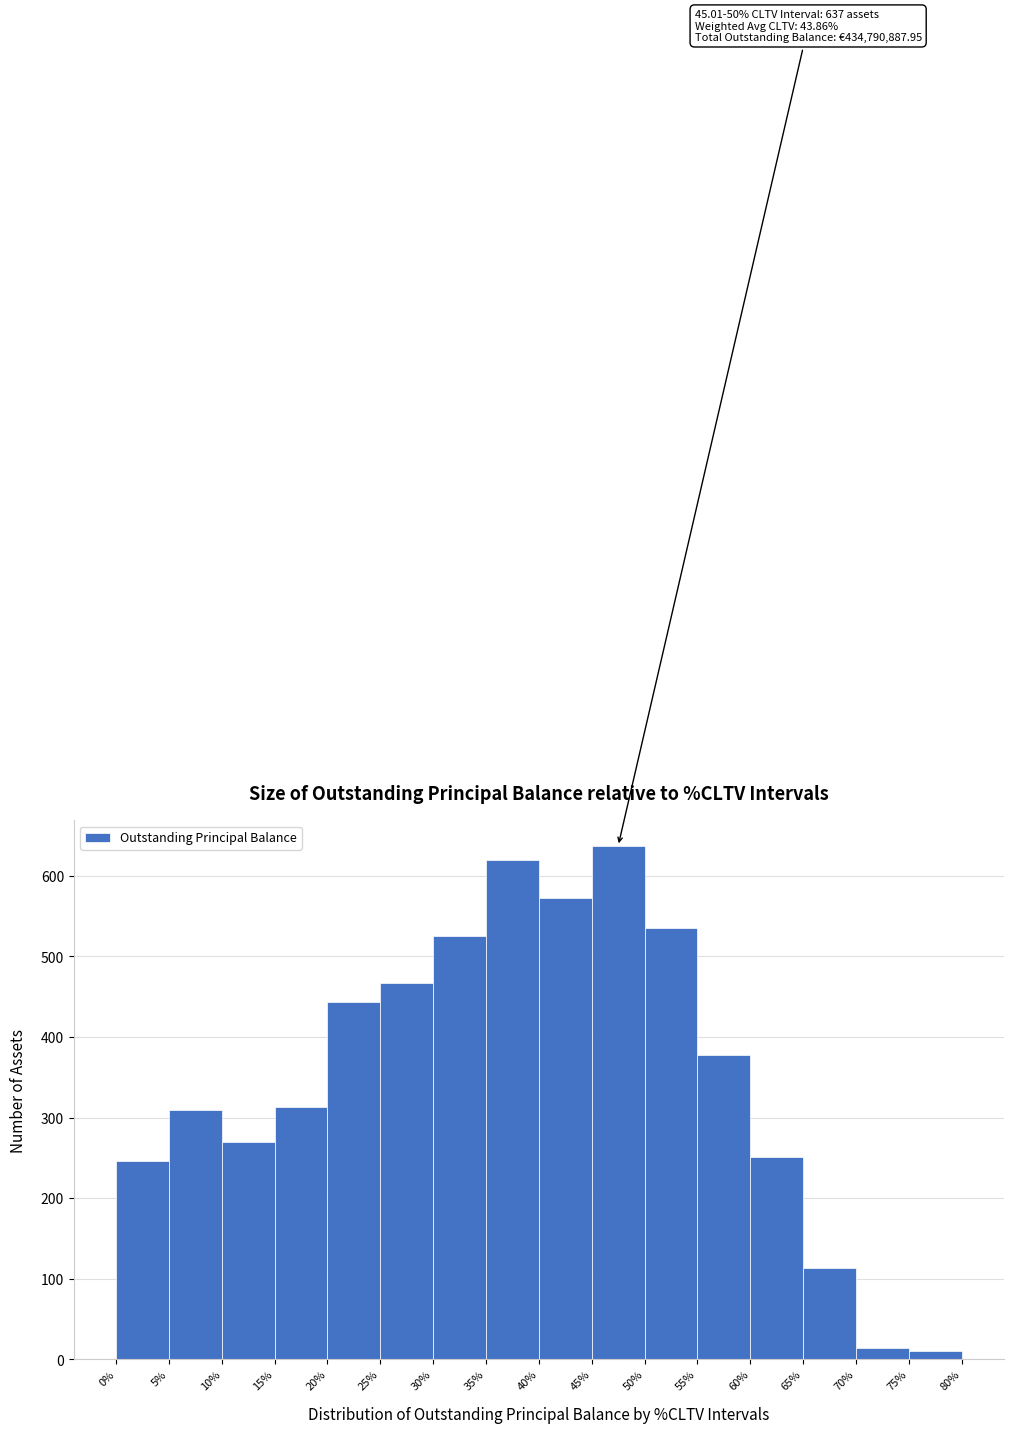

Over which range of the x-axis is the bar tallest?

45% to 50%